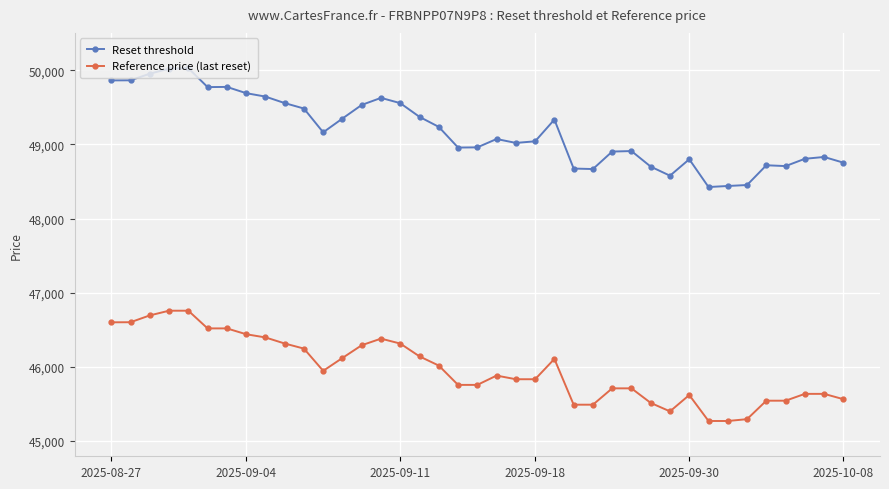

Rank the series by their average value, from lowest to highest.

Reference price (last reset), Reset threshold